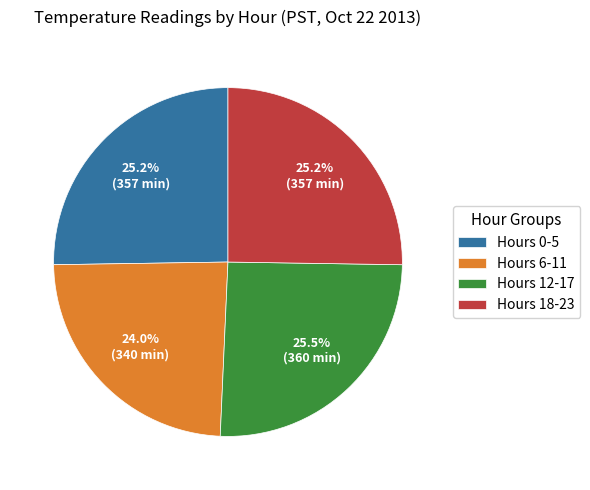

Does Hours 0-5 account for over 50% of the chart?

No